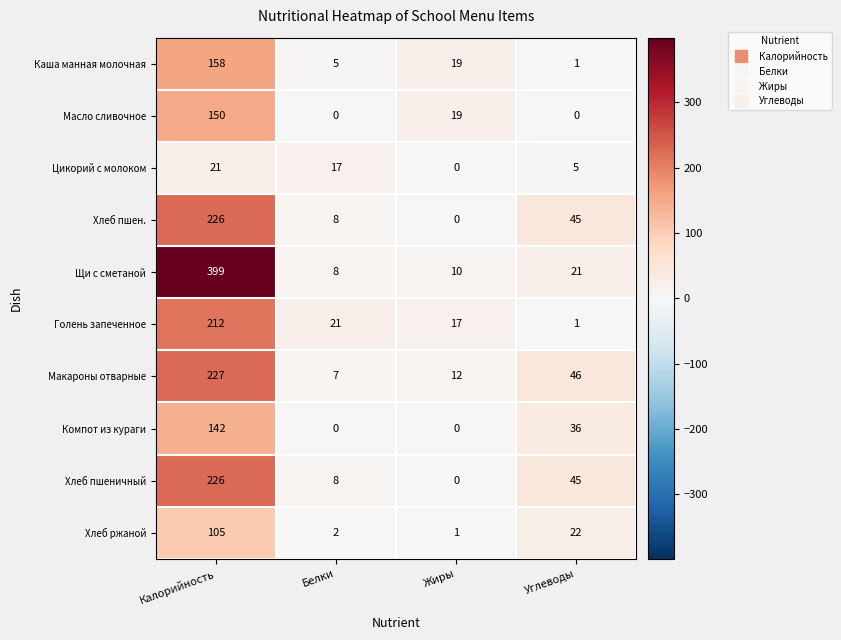

Between Калорийность and Жиры, which series saw the biggest shift?

Щи с сметаной